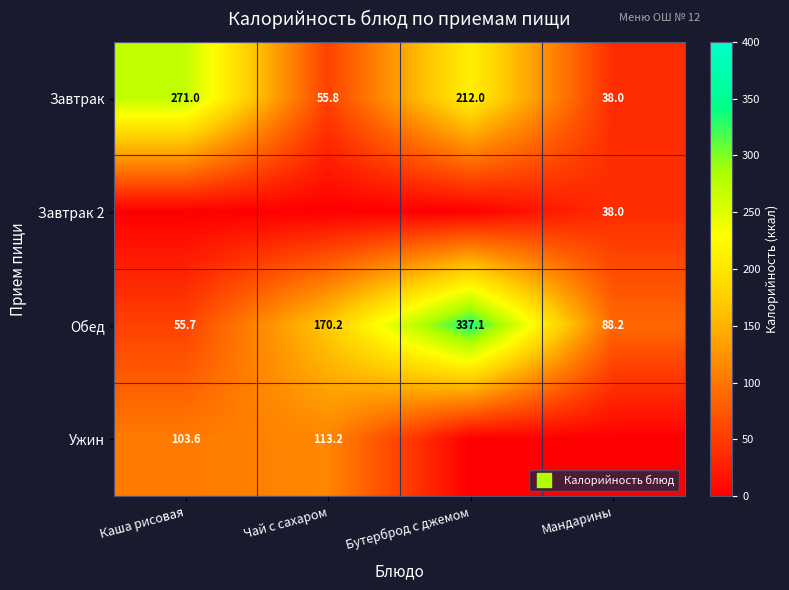

What is the sum of all Завтрак values?

576.8